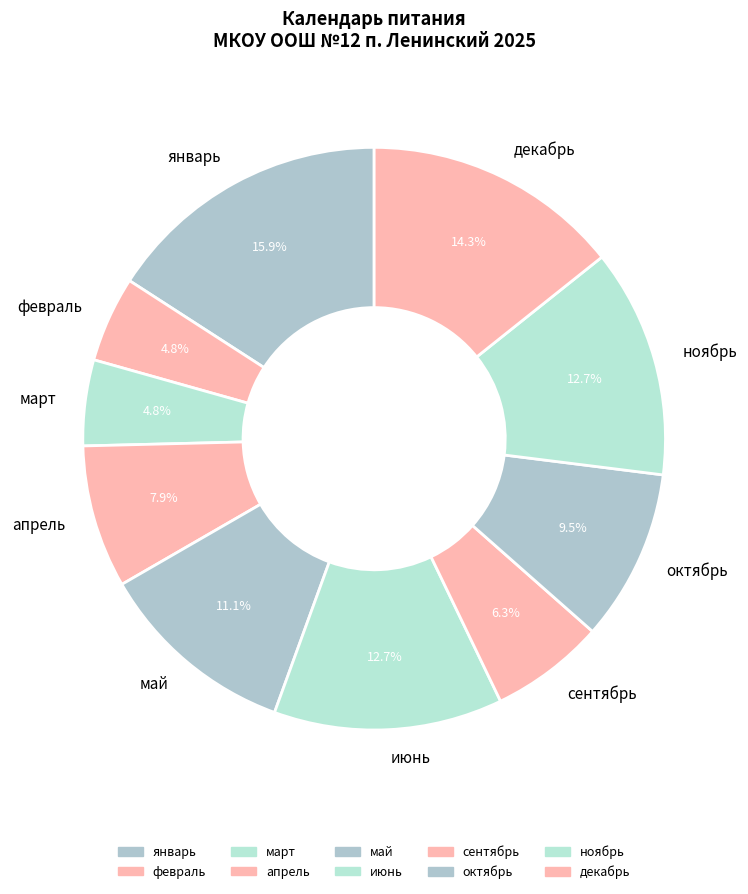

Count the number of slices in the pie.

10